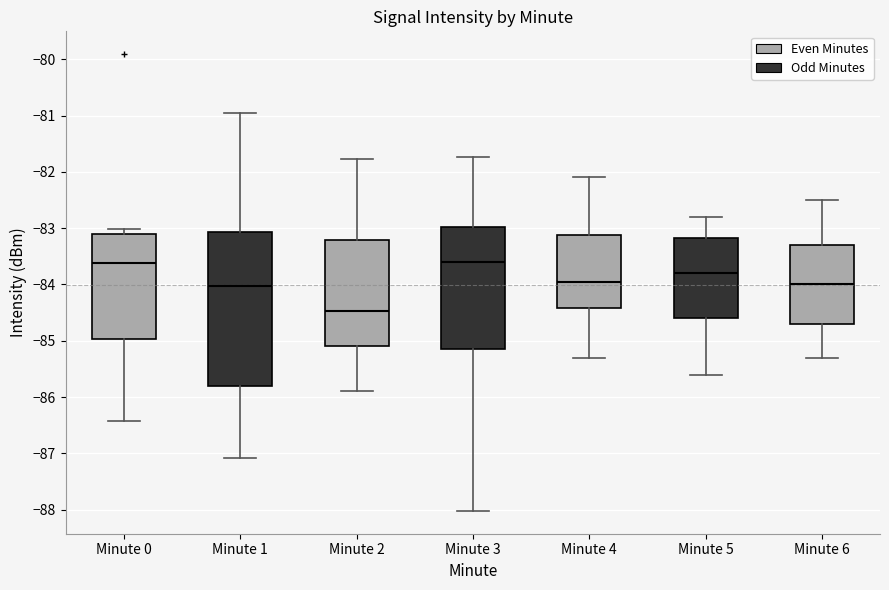

Reading left to right, transcribe this box plot: for each box, give where its median line is, the range the box spans, and where its two whiskers end, as read against the y-axis. The values are not printed on the chart, so give them approximately, as read against the axis.

Minute 0: median -83.6, box -85.0 to -83.1, whiskers -86.4 to -83.0
Minute 1: median -84.0, box -85.8 to -83.1, whiskers -87.1 to -80.9
Minute 2: median -84.5, box -85.1 to -83.2, whiskers -85.9 to -81.8
Minute 3: median -83.6, box -85.1 to -83.0, whiskers -88.0 to -81.7
Minute 4: median -83.9, box -84.4 to -83.1, whiskers -85.3 to -82.1
Minute 5: median -83.8, box -84.6 to -83.2, whiskers -85.6 to -82.8
Minute 6: median -84.0, box -84.7 to -83.3, whiskers -85.3 to -82.5